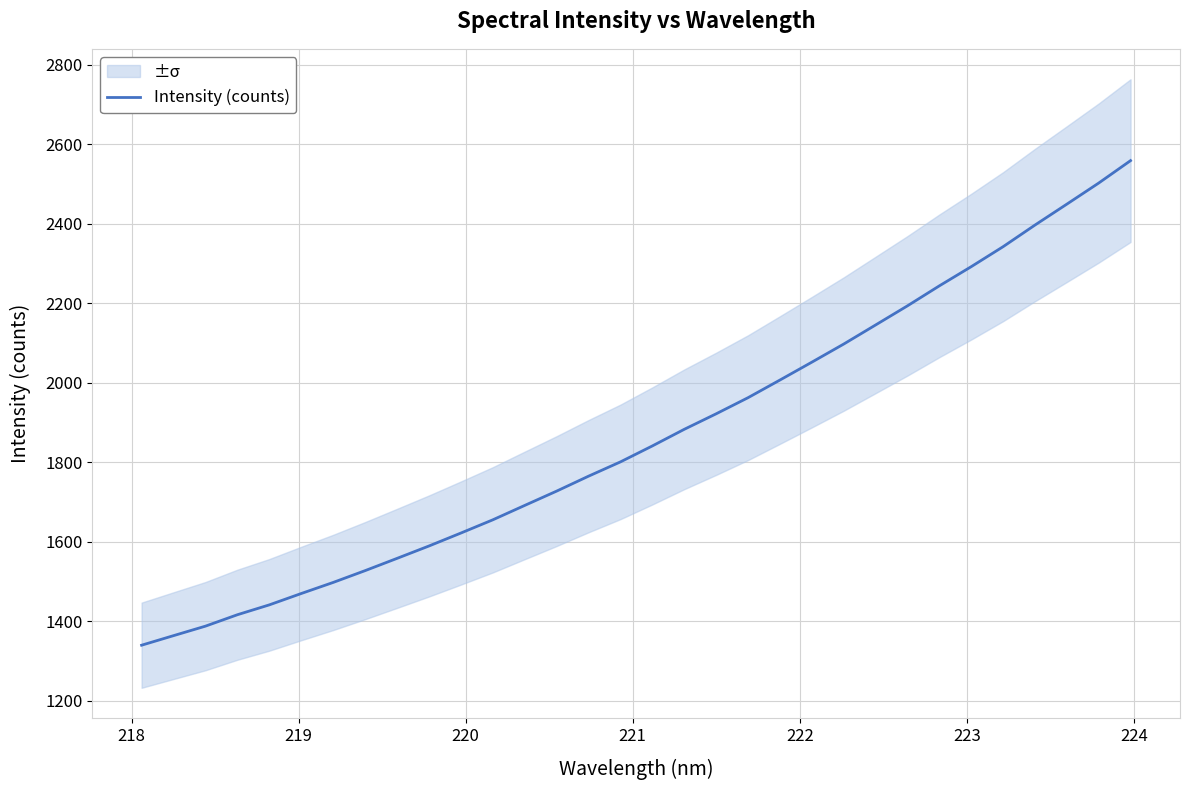

How many lines are shown in the chart?

1